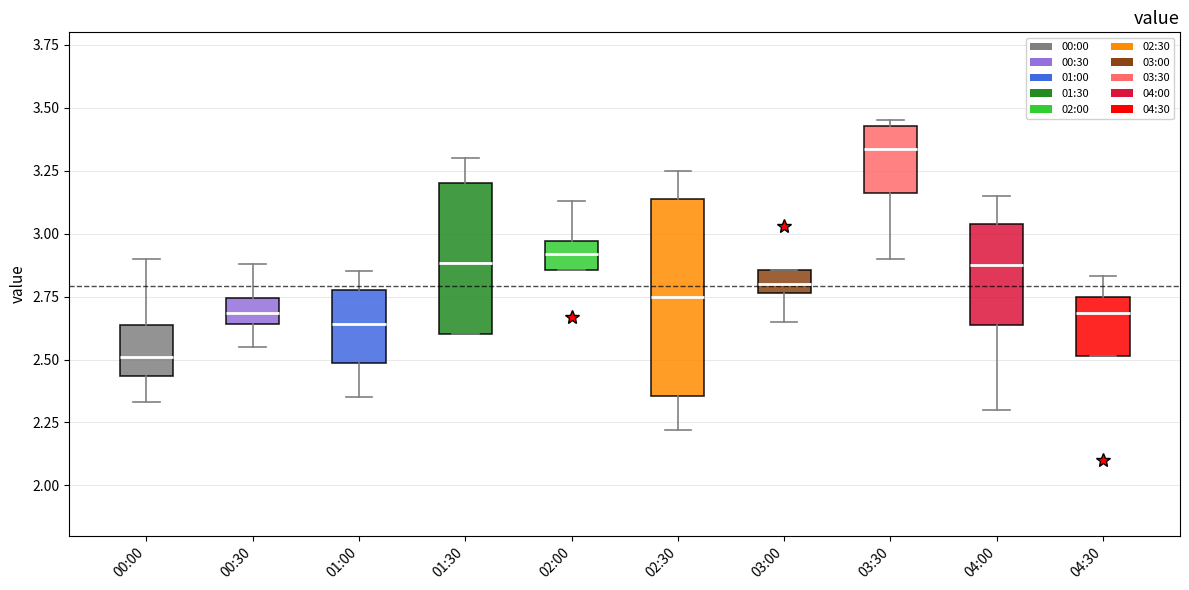

Which box is the tallest, from its lower edge to its upper edge?

02:30